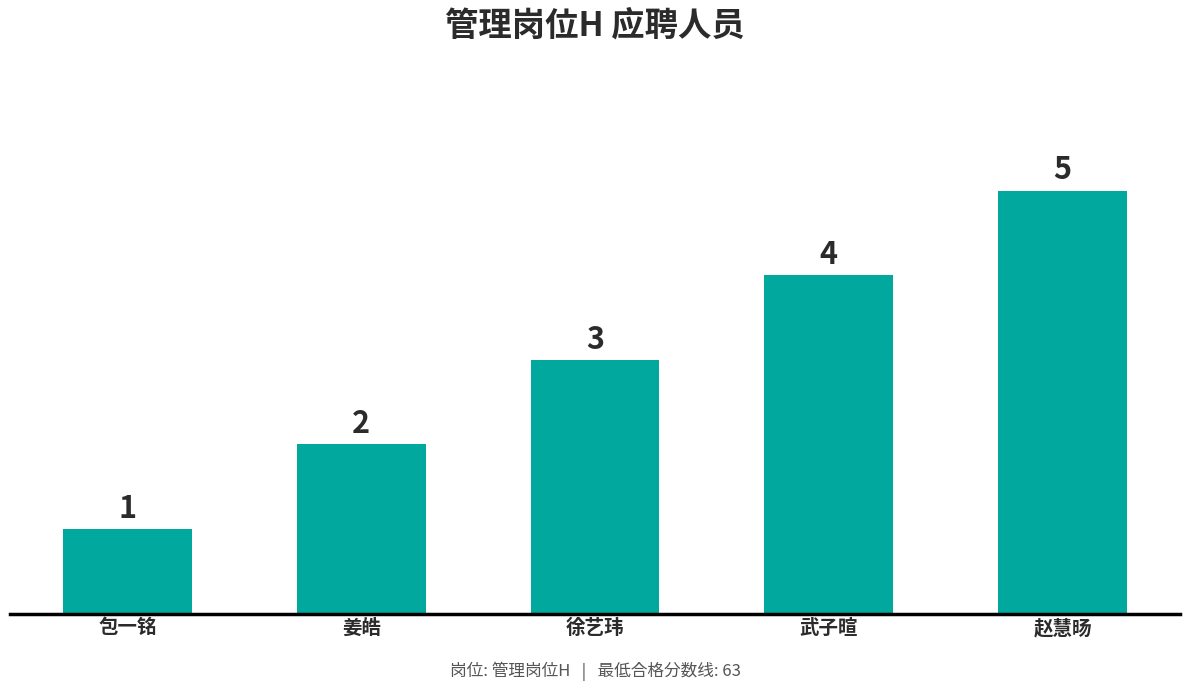

The value at 赵慧旸 is 3. True or false?

False